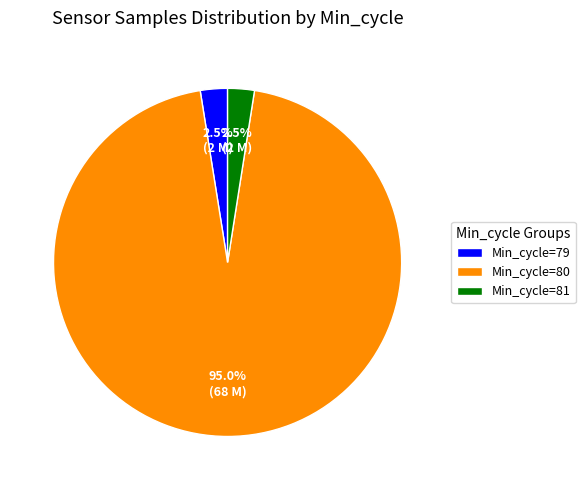

Does Min_cycle=79 account for over 50% of the chart?

No